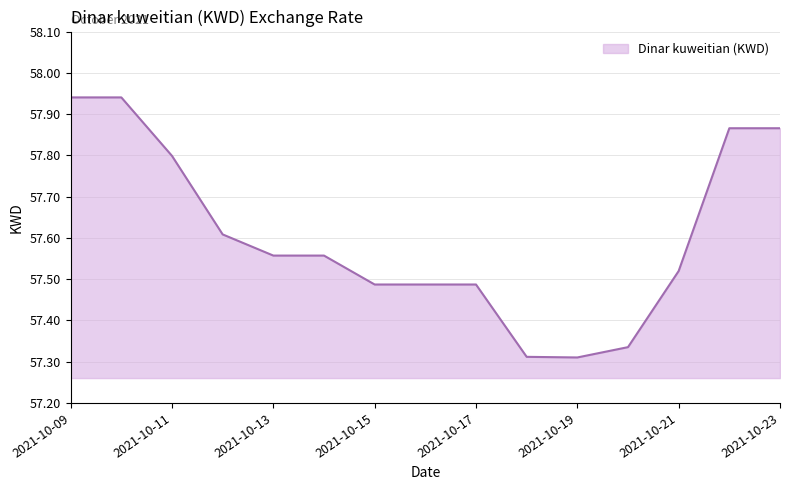

What is the difference between the maximum and minimum values?

0.6